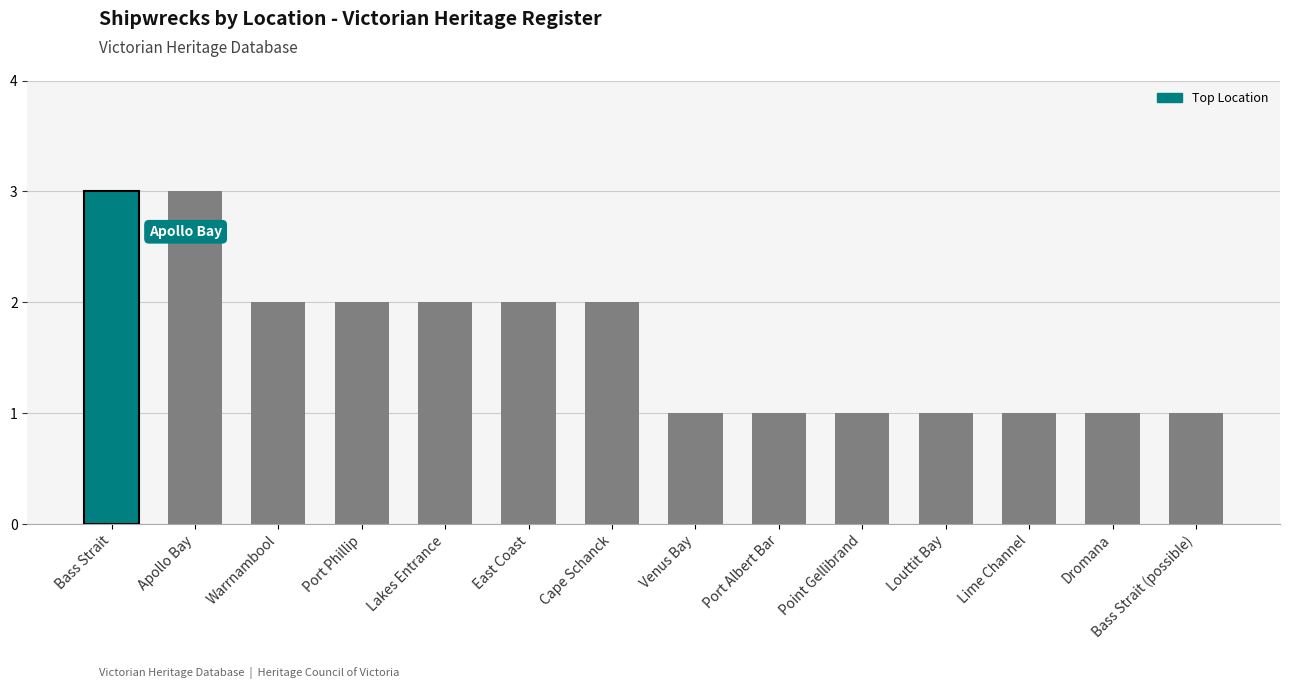

What is the sum of all values?

23